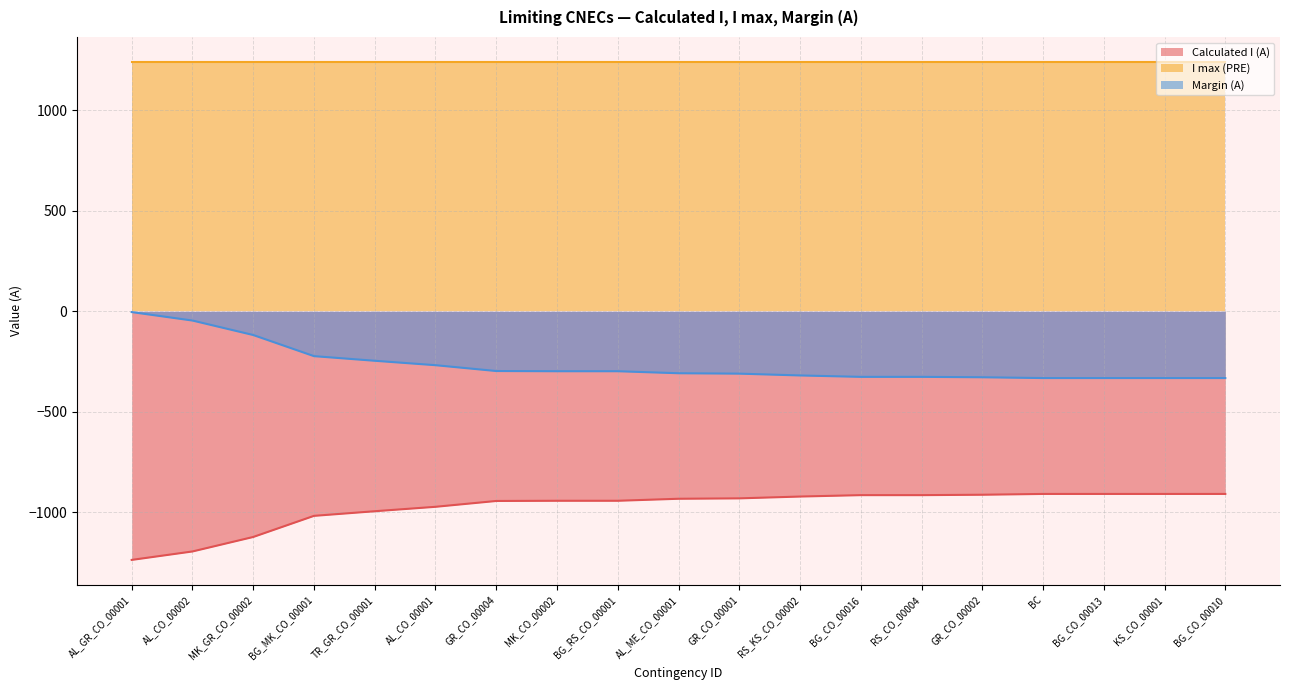

Does the chart have visible grid lines?

Yes